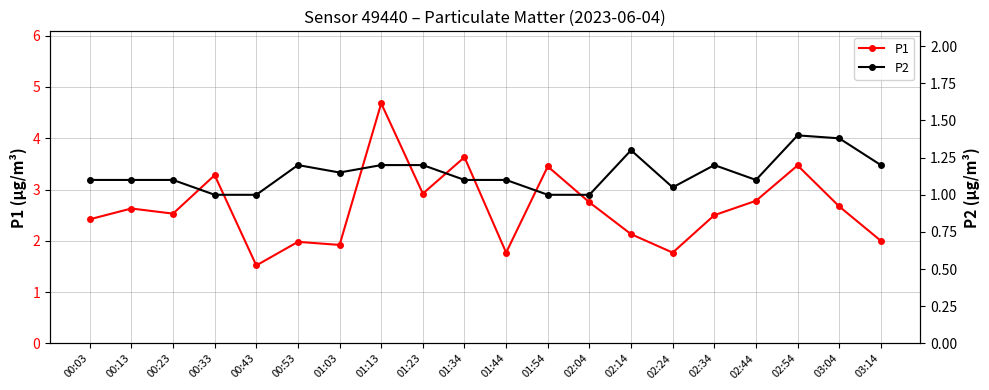

True or false: P1 and P2 intersect in this chart.

False